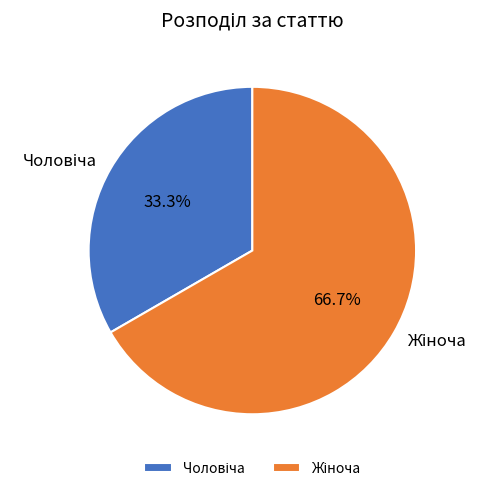

Is there any slice that represents more than half of the pie?

Yes